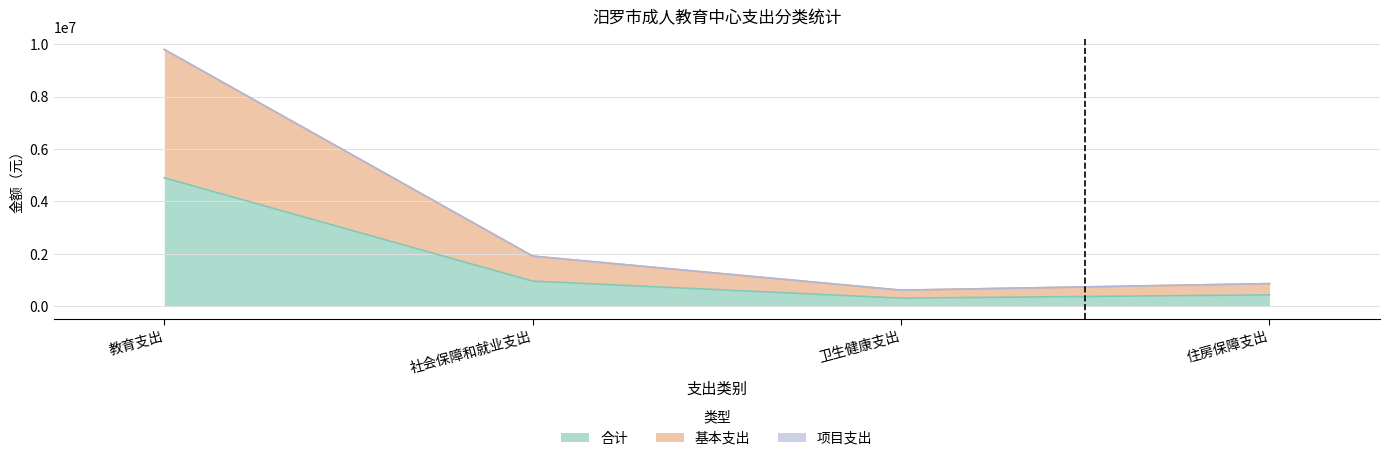

What is the difference between the highest and lowest values at 社会保障和就业支出?

955327.6